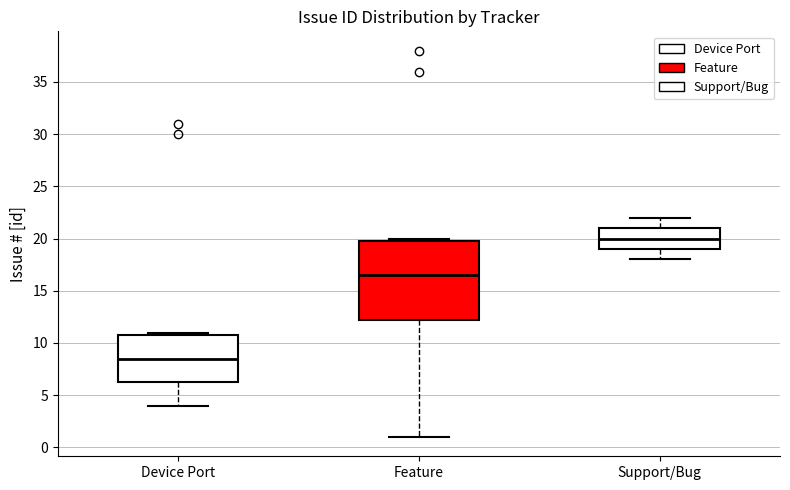

Comparing the boxes themselves (not the whiskers), which one is the tallest?

Feature